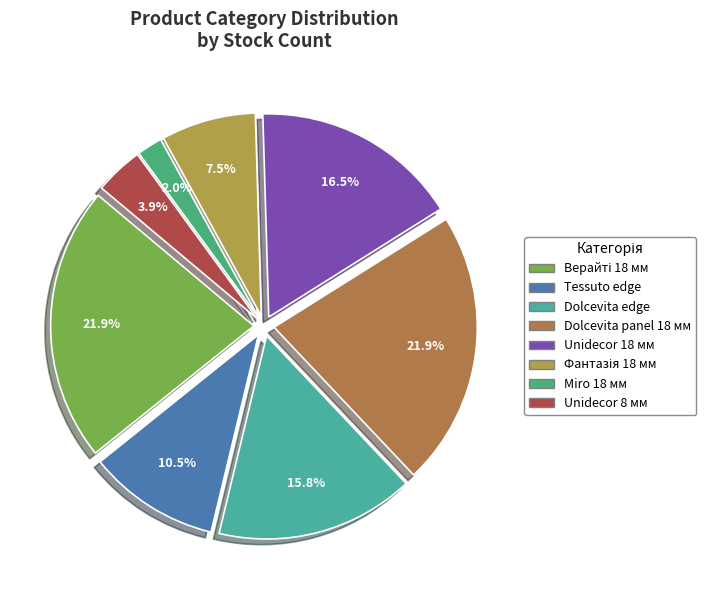

Count the number of slices in the pie.

8